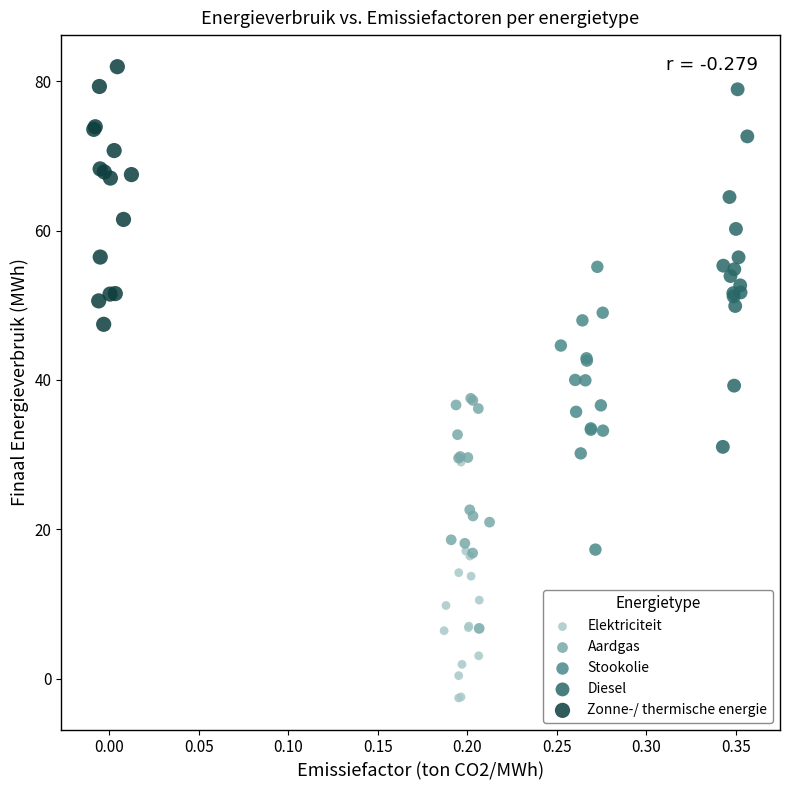

Which series has the largest Y range (max minus min)?

Diesel